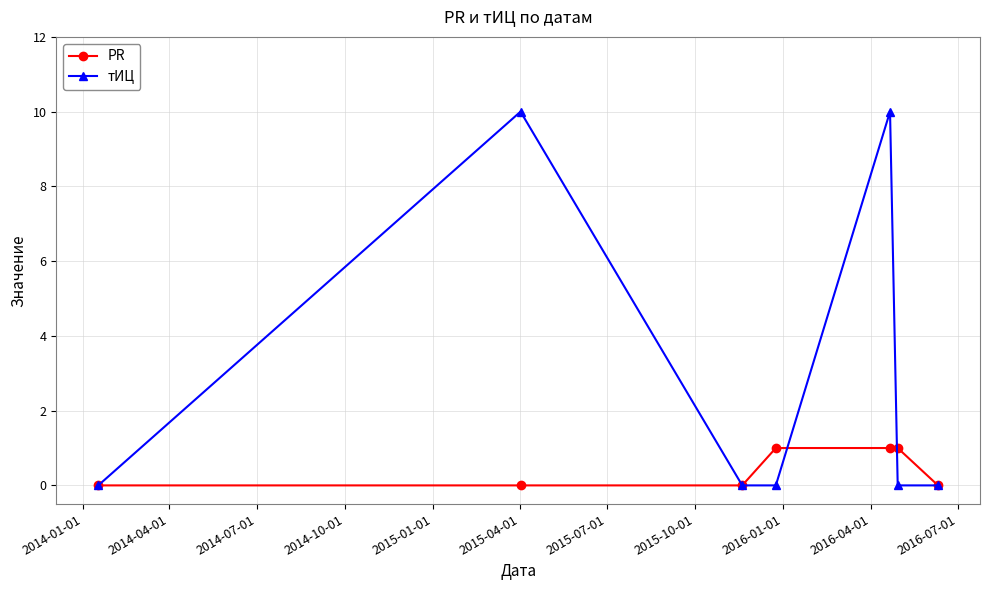

List the series in order of their peak value, highest first.

тИЦ, PR